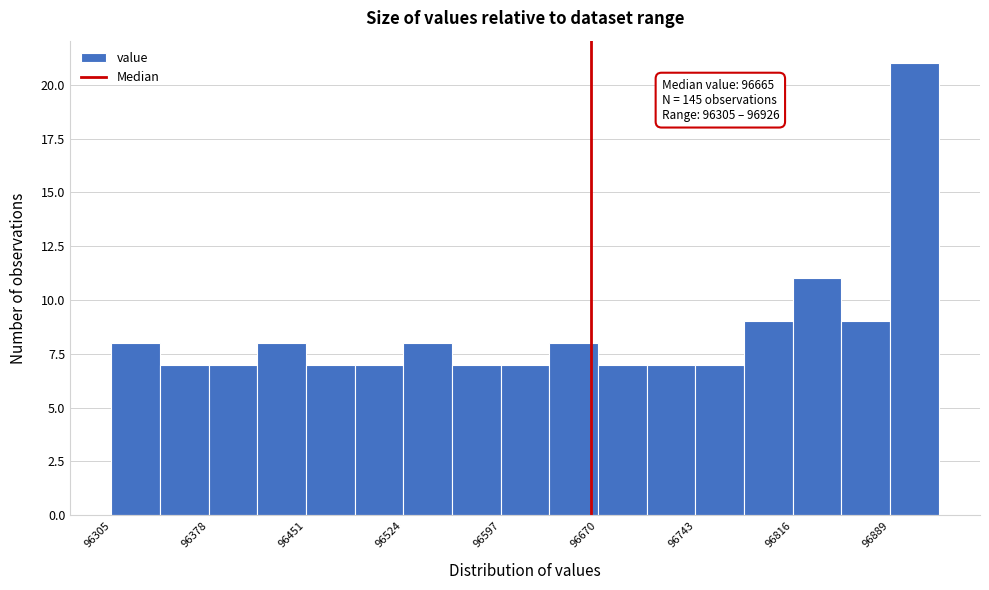

Read against the x-axis, roughly where is the centre of the tallest bar?

96910